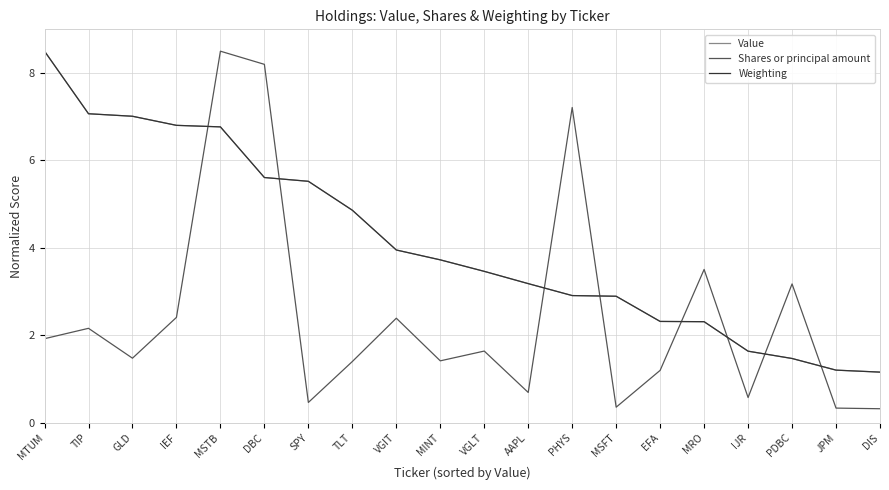

What is the maximum value shown in the chart?

8.5